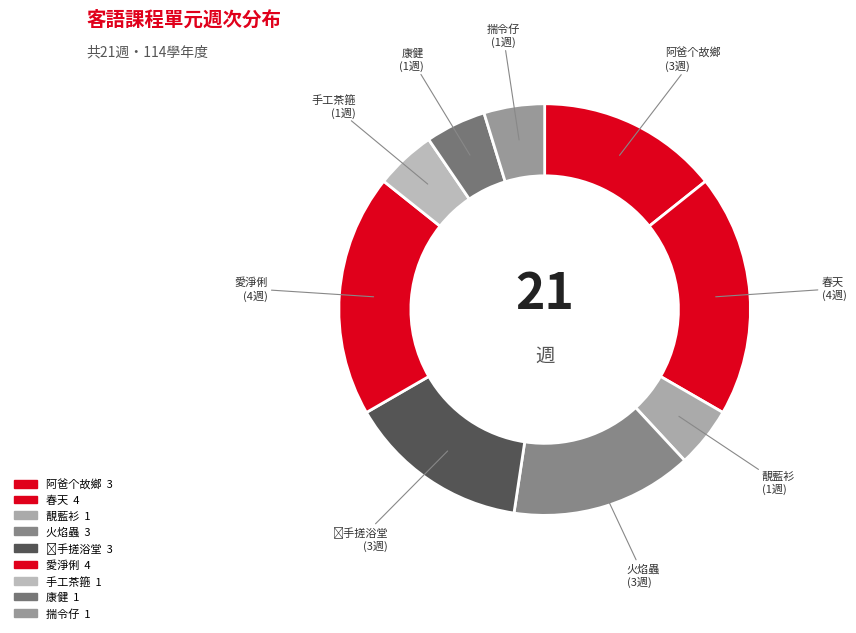

How many slices are in this pie chart?

9